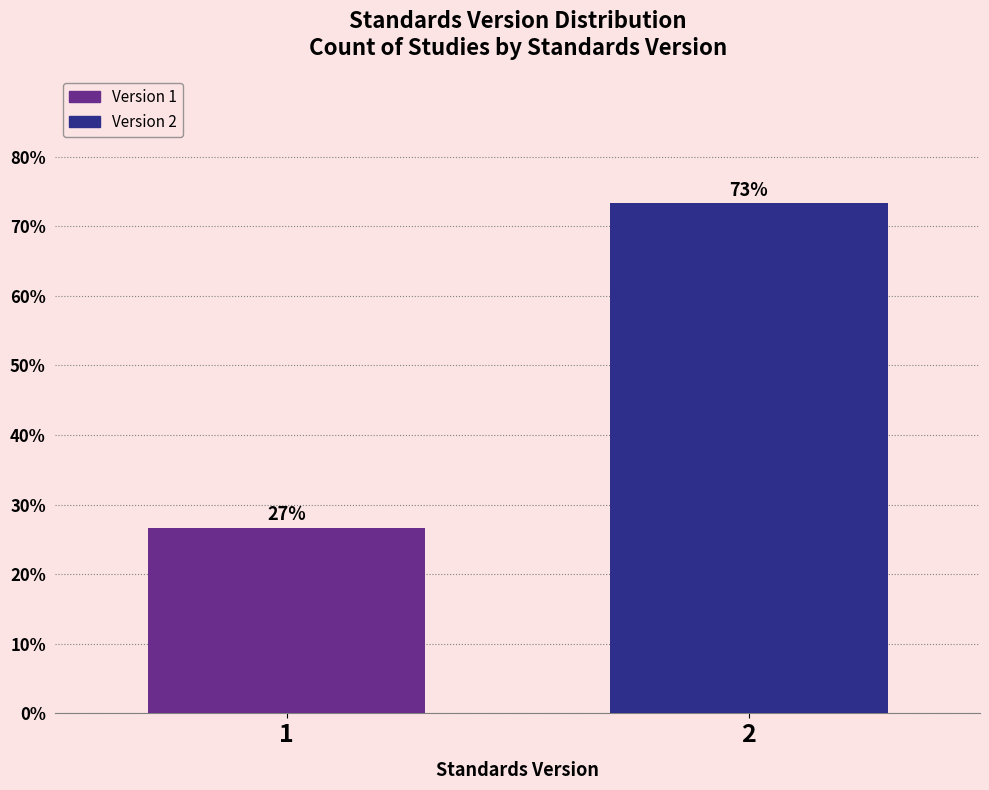

What is the smallest value displayed?

26.7